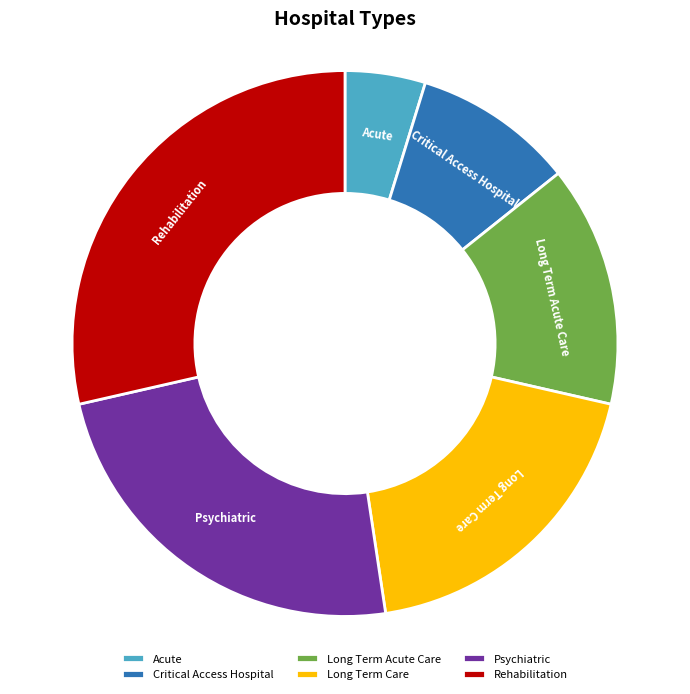

Which slice is the smallest?

Acute